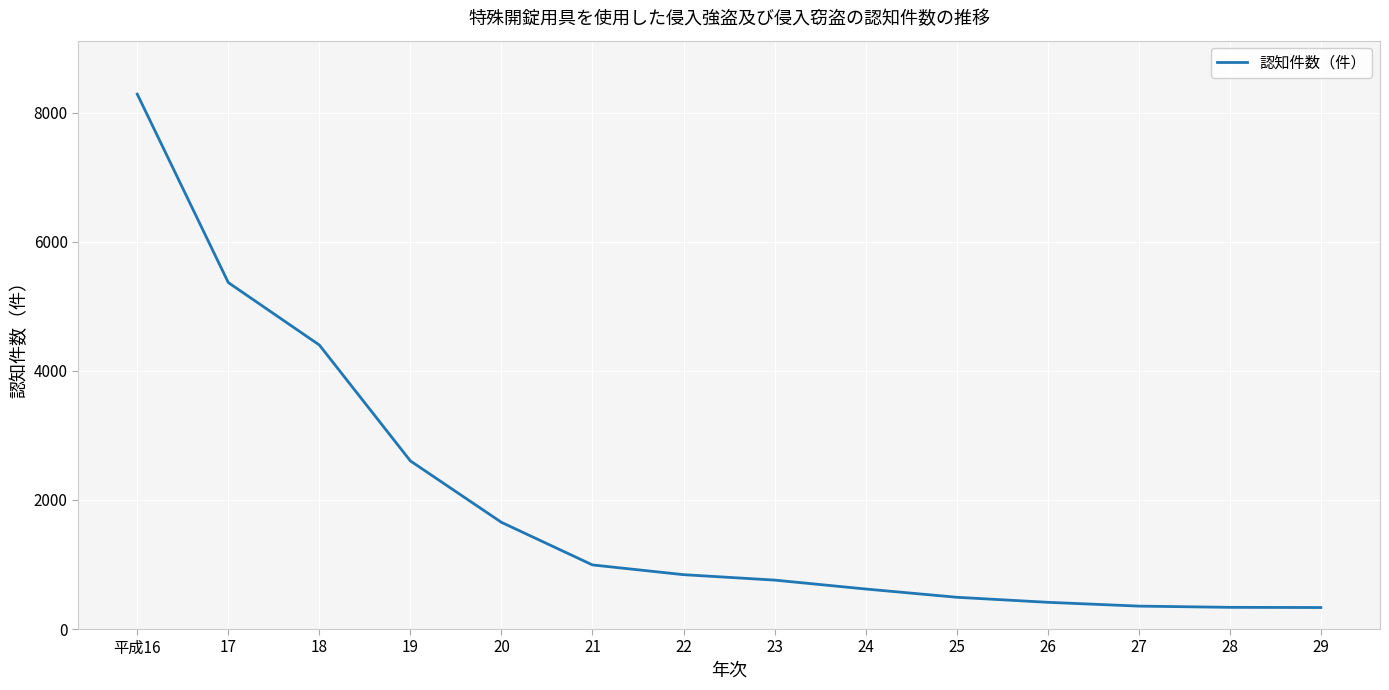

The value at 27 is 355. True or false?

True